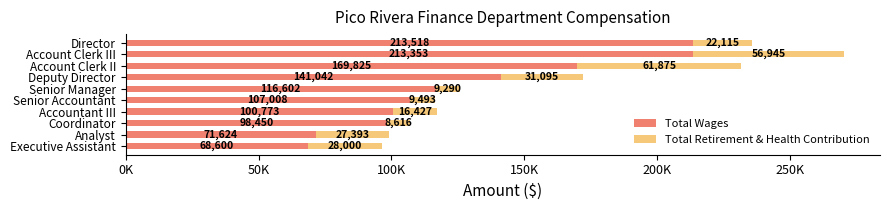

What are all the series names shown in the legend?

Total Wages, Total Retirement & Health Contribution